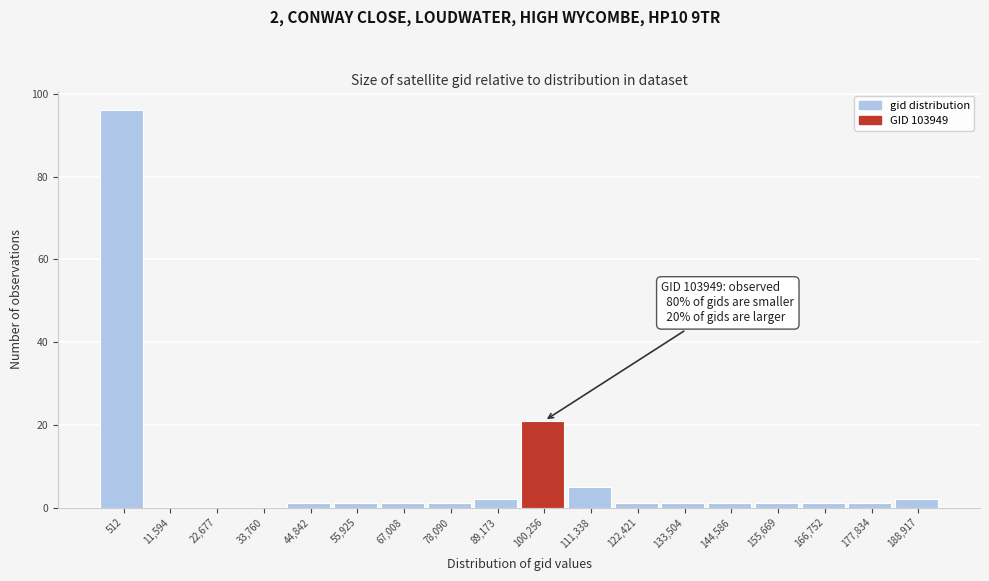

Reading left to right, list all the values displayed in this chart.

512=96	11,594=0	22,677=0	33,760=0	44,842=1	55,925=1	67,008=1	78,090=1	89,173=2	100,256=21	111,338=5	122,421=1	133,504=1	144,586=1	155,669=1	166,752=1	177,834=1	188,917=2